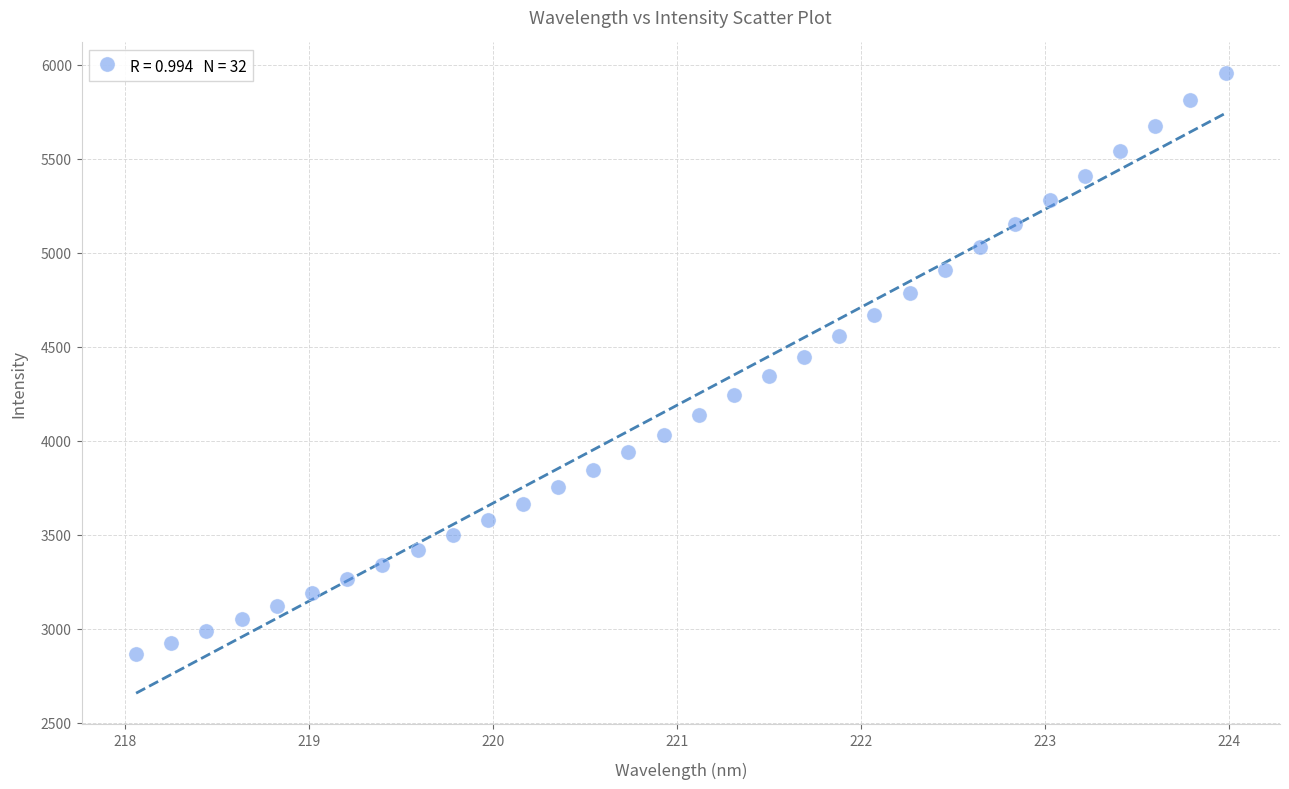

What is the range of Y values (max minus min)?

3089.8